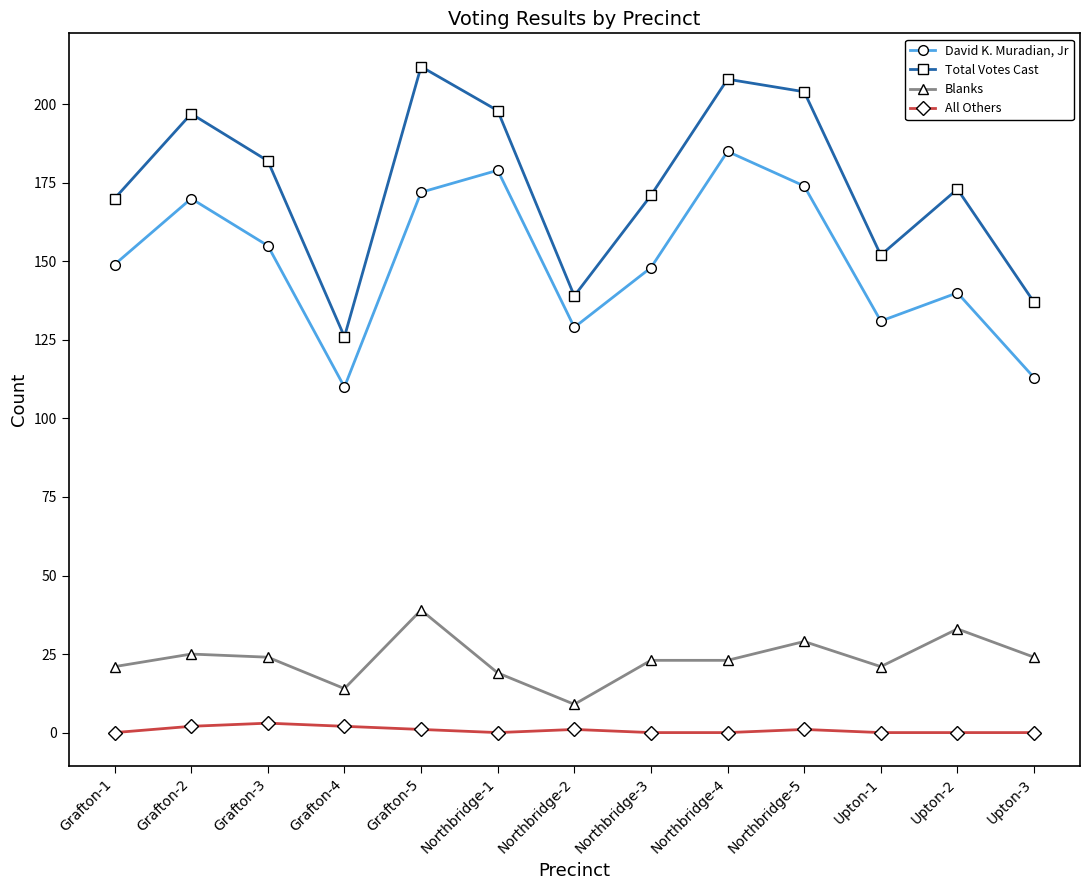

At which category does David K. Muradian, Jr reach its first local peak?

Grafton-2